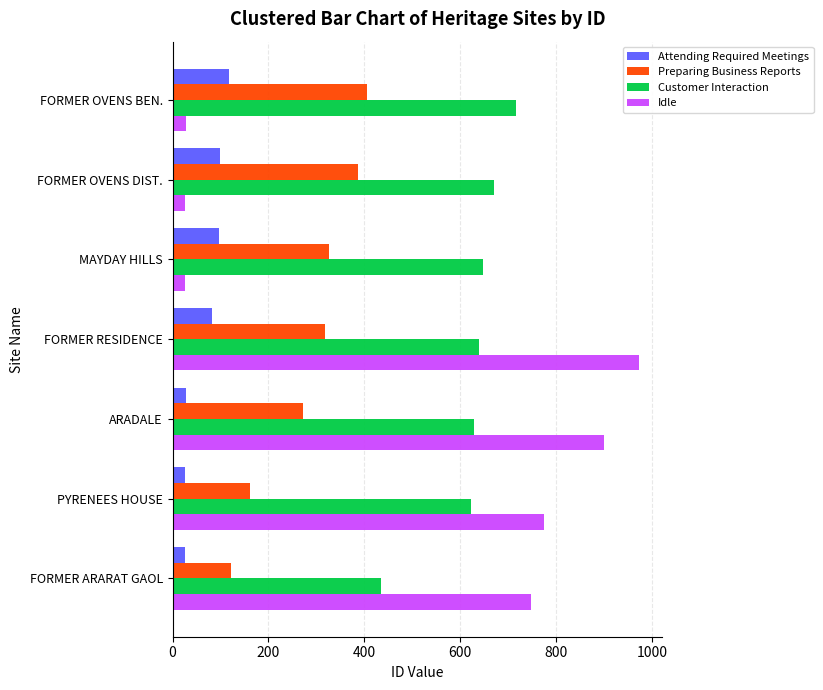

Rank the series by their average value, from highest to lowest.

Customer Interaction, Idle, Preparing Business Reports, Attending Required Meetings